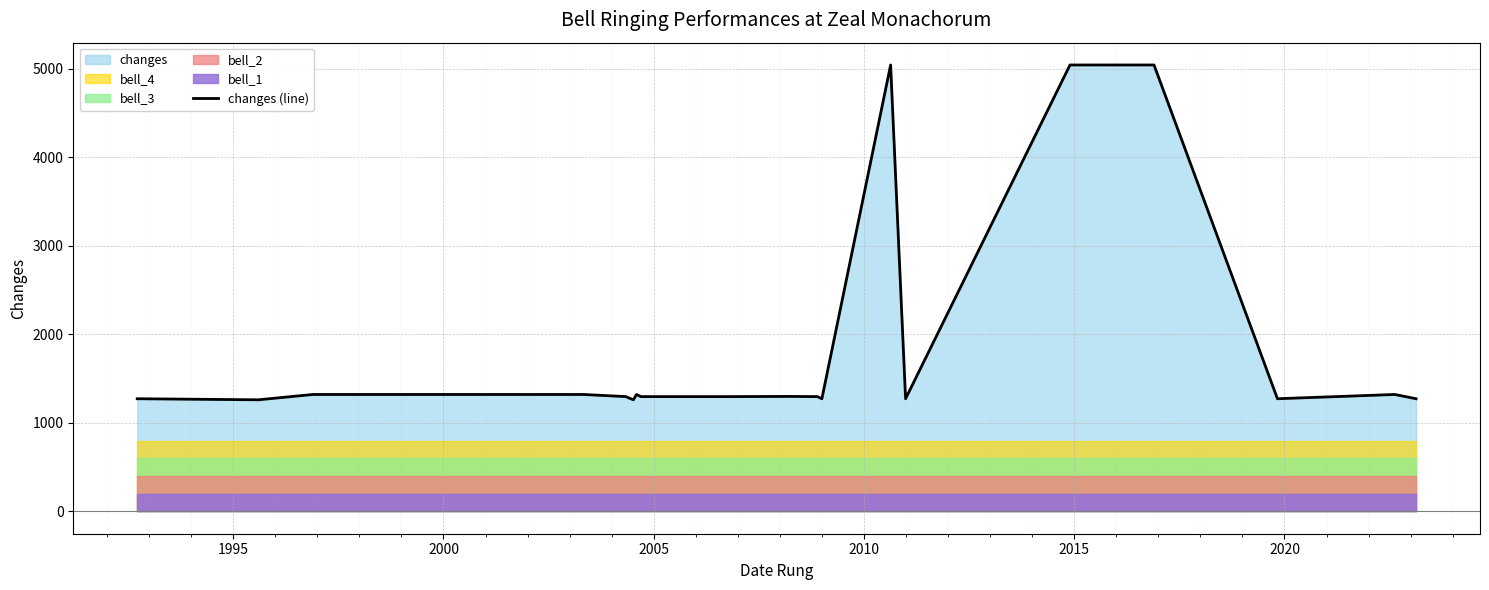

What is the highest value of the changes (line) series?

5040